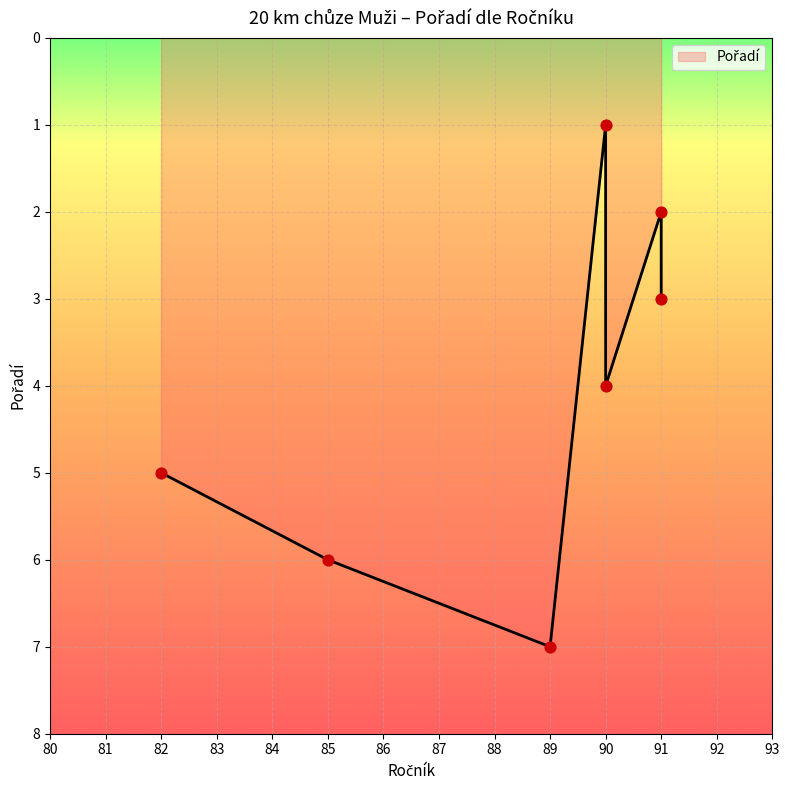

What is the change in value from 91 to 91?

+1